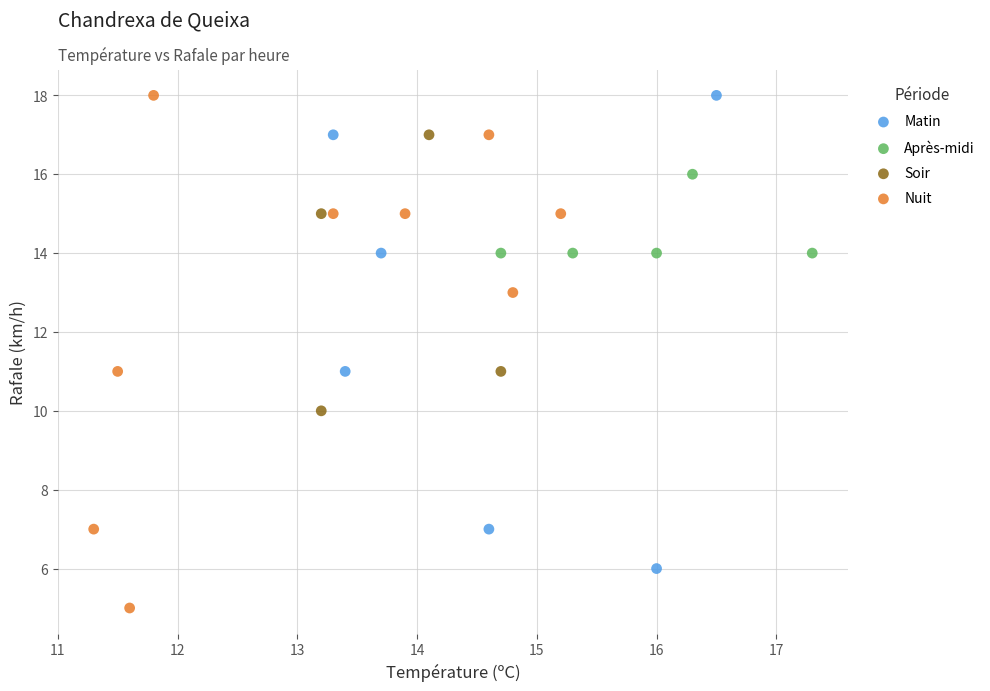

Which series has the widest spread of Y values?

Nuit